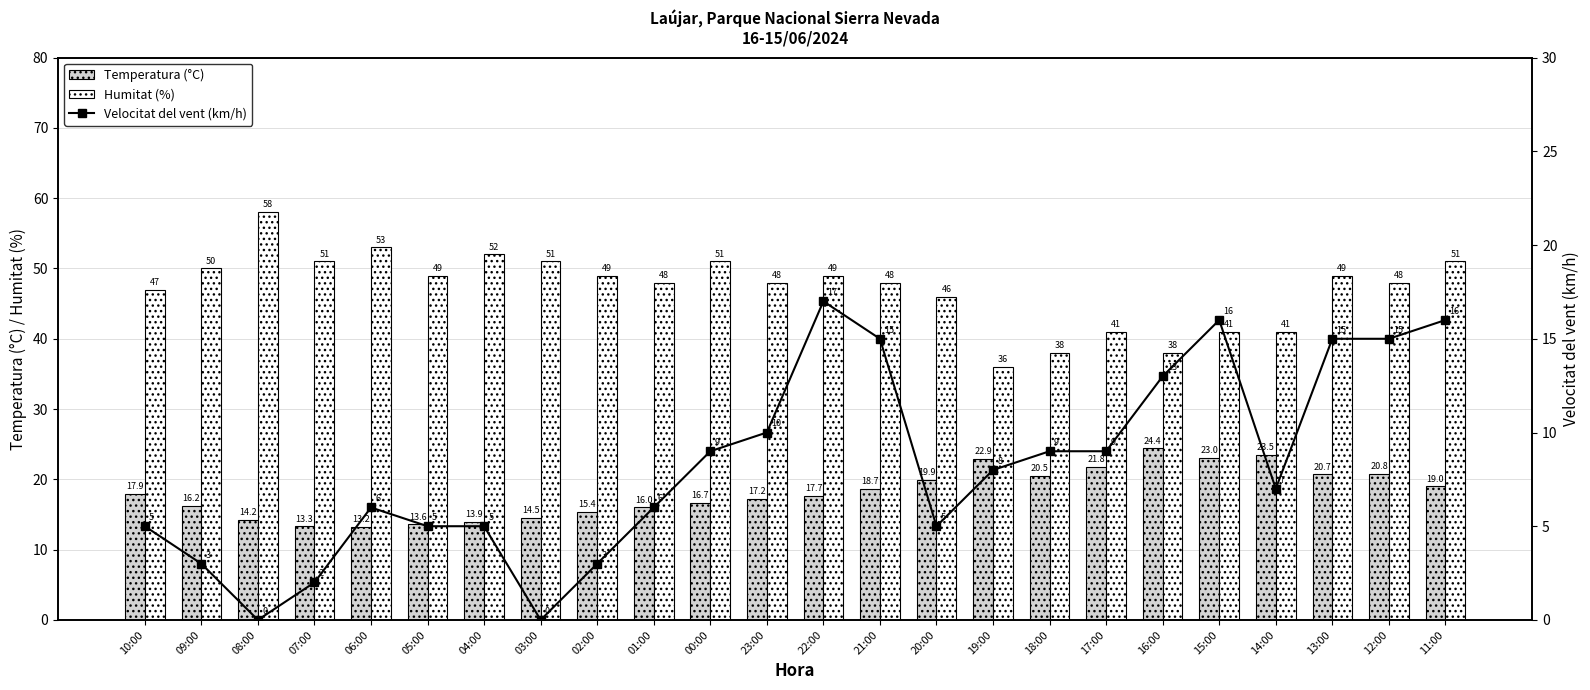

Is it true that Velocitat del vent (km/h) equals 13.5 at 19:00?

False